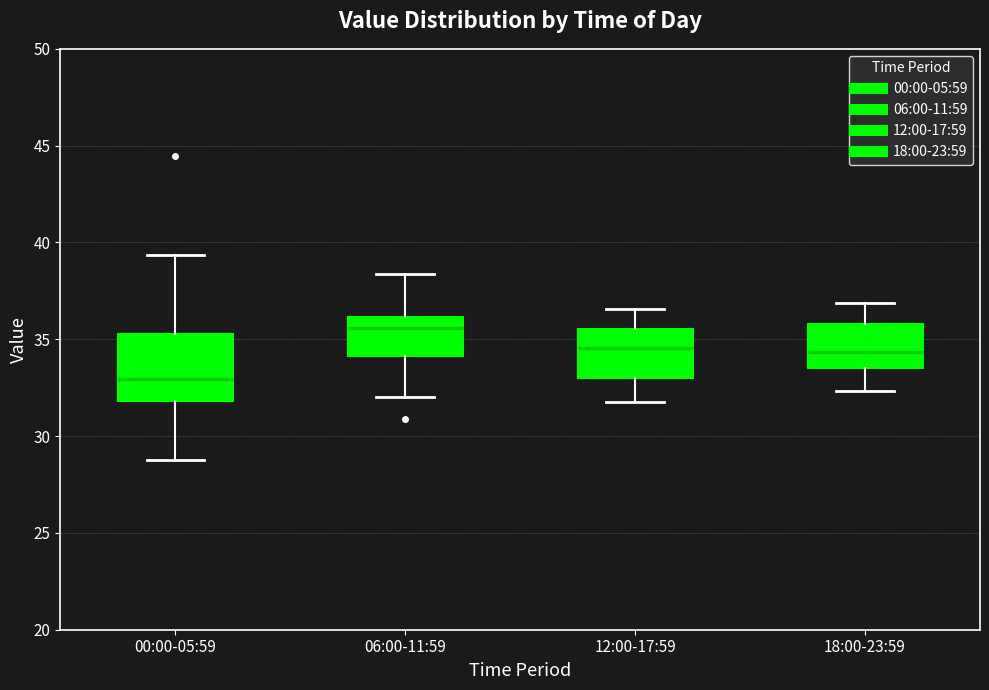

Where is the upper edge of the box for 12:00-17:59 on the y-axis? The values are not printed on the chart, so give them approximately, as read against the axis.

35.5